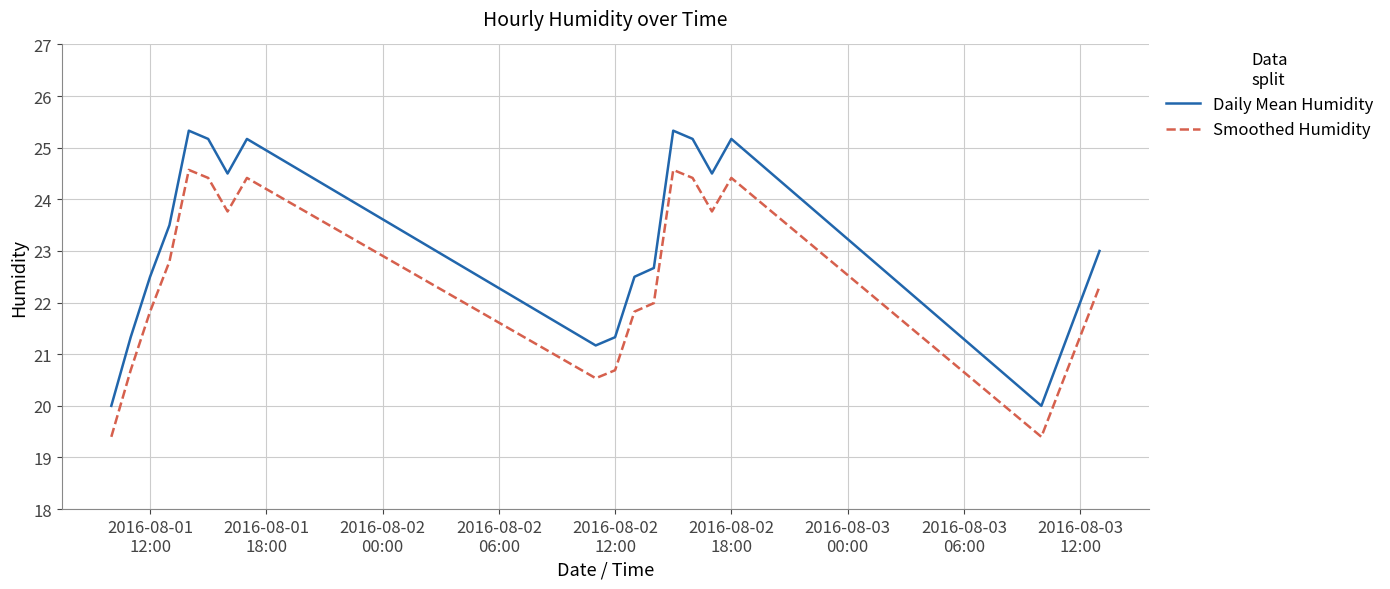

What is the difference between the maximum and minimum values in the Smoothed Humidity series?

5.2